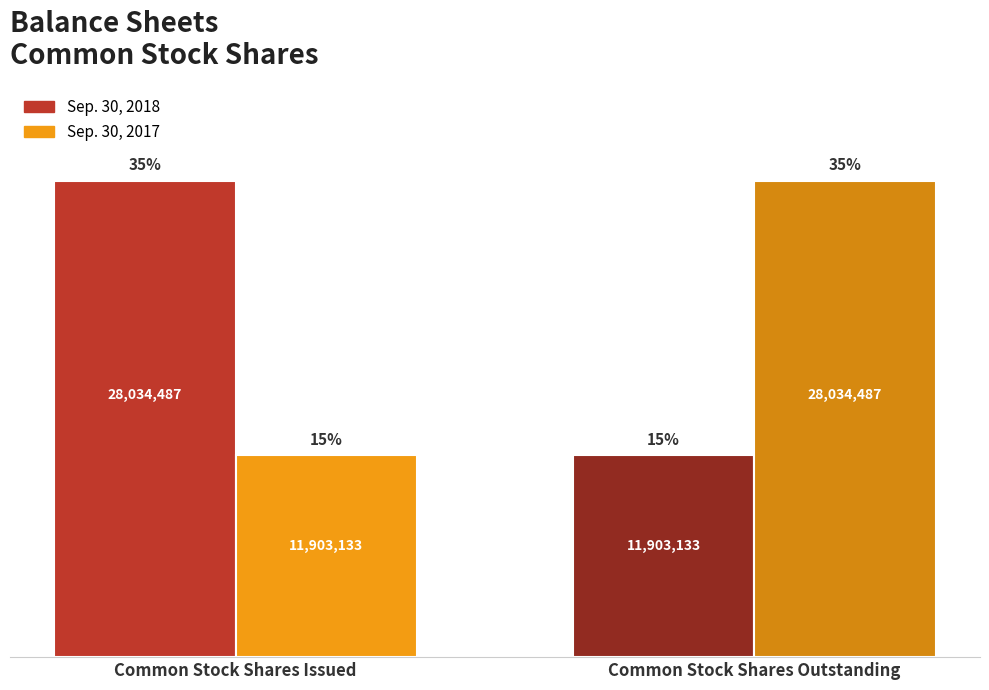

What is the difference between the highest and lowest values at Common Stock Shares Outstanding?

16131354